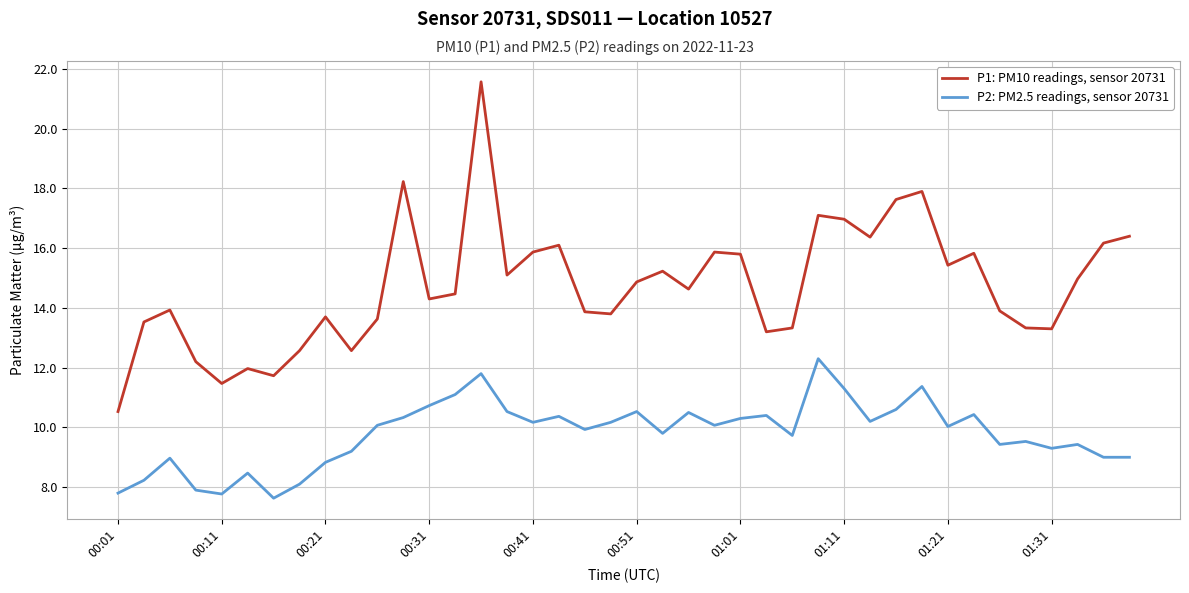

What is the lowest value of the P1: PM10 readings, sensor 20731 series?

10.5